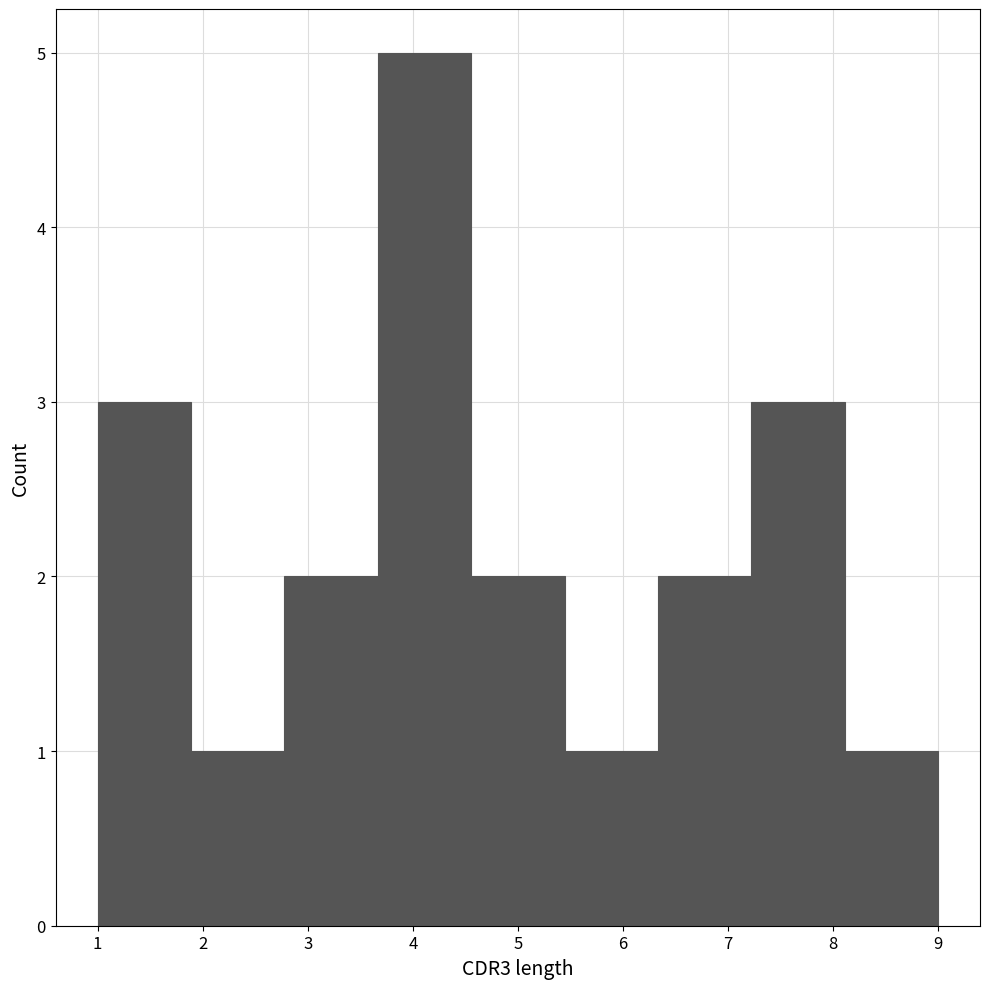

Reading left to right, transcribe this chart: for each bar, give the range it covers on the x-axis and its height. Neither the bar edges nor the heights are printed on the chart, so give them approximately, as read against the axes.

1.0 to 1.9: 3
1.9 to 2.8: 1
2.8 to 3.7: 2
3.7 to 4.6: 5
4.6 to 5.4: 2
5.4 to 6.3: 1
6.3 to 7.2: 2
7.2 to 8.1: 3
8.1 to 9.0: 1